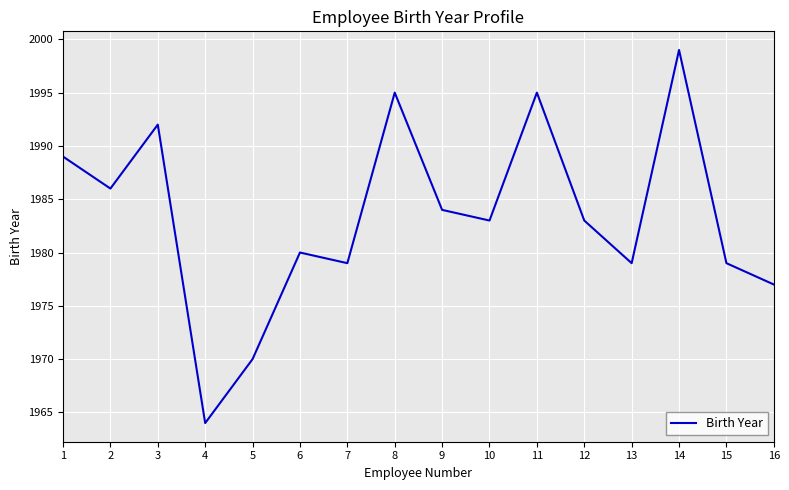

Is it true that the value at 6 is 1307?

False